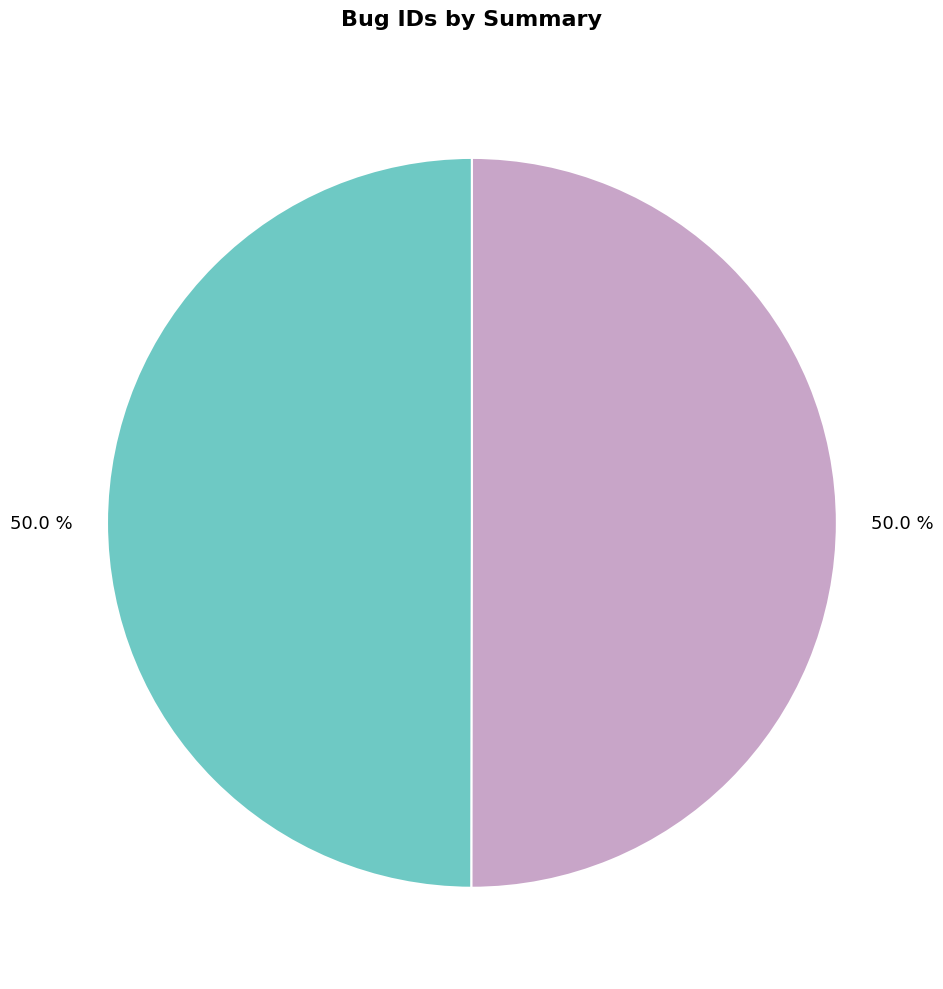

Count the number of slices in the pie.

2